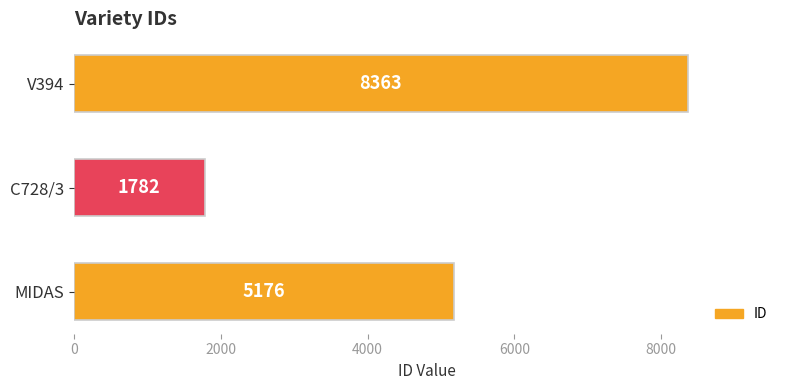

What is the smallest value displayed?

1782